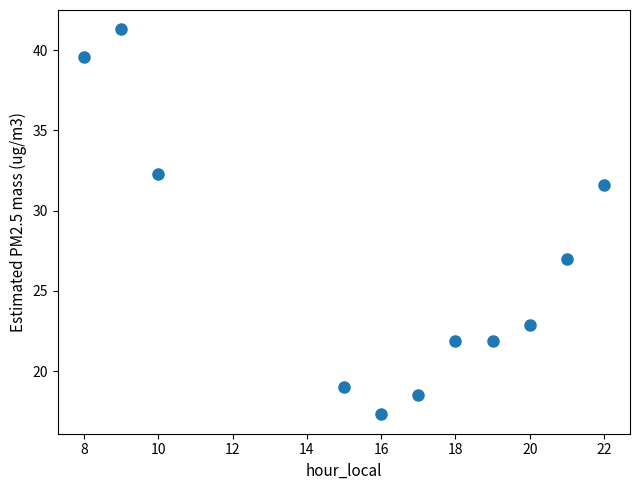

What is the range of X values (max minus min)?

14.0